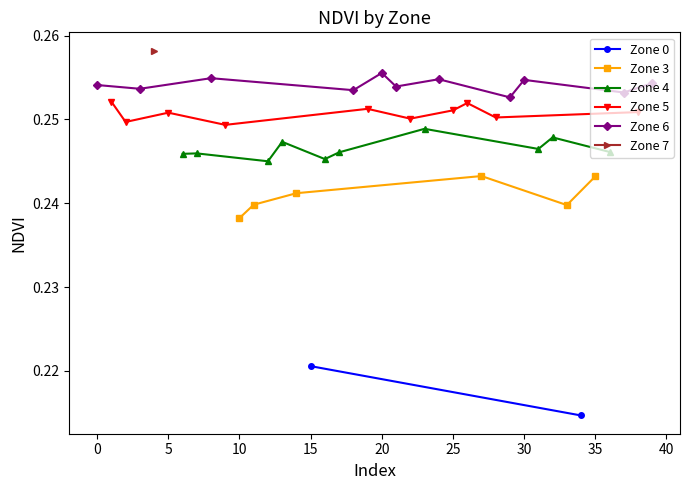

In Zone 3, how many points are higher than both neighbors (excluding endpoints)?

1